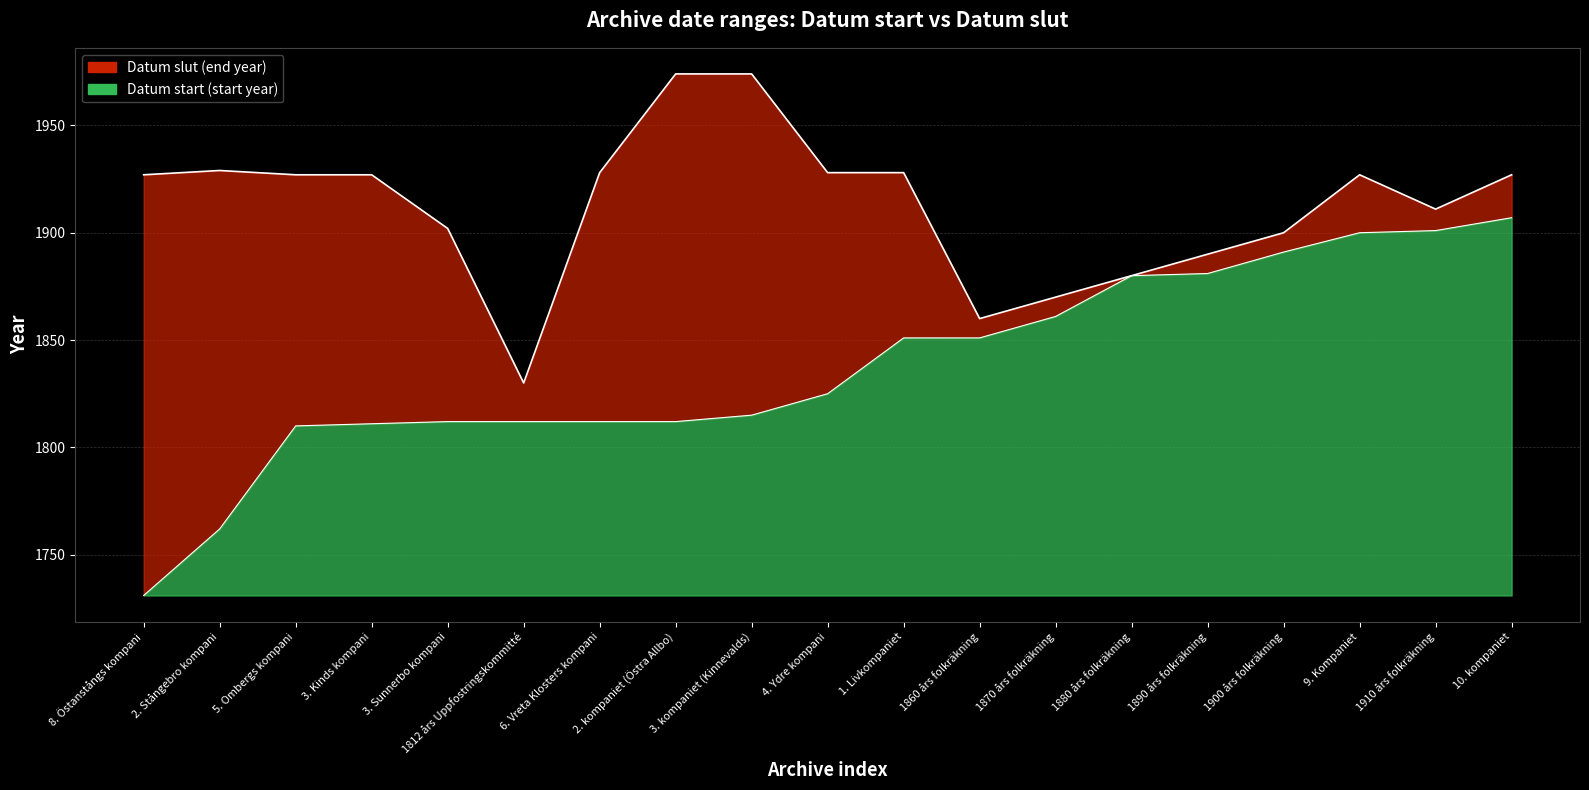

How many distinct data groups are displayed?

2